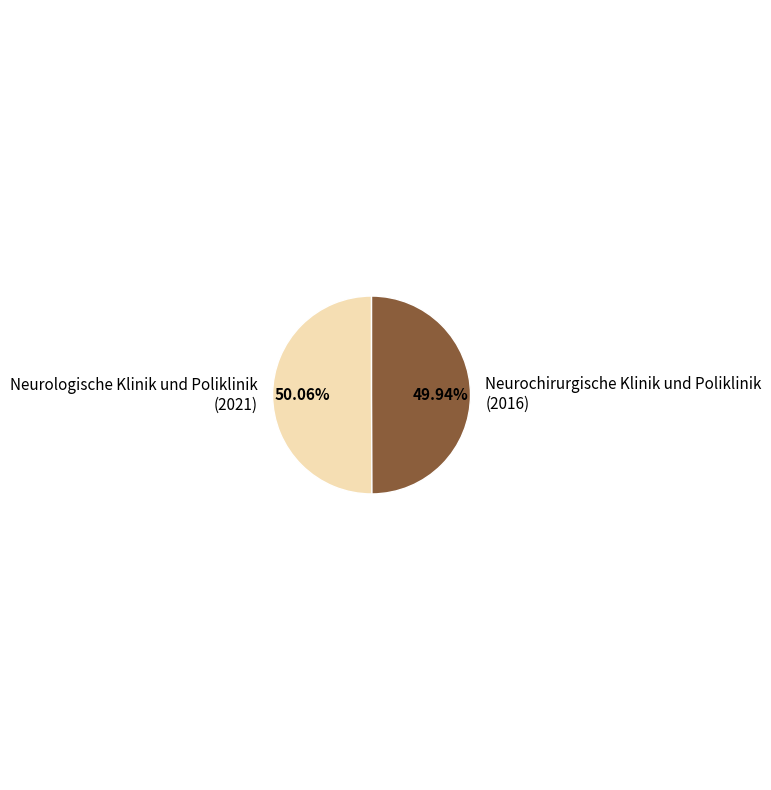

Is there a majority slice in this chart?

Yes